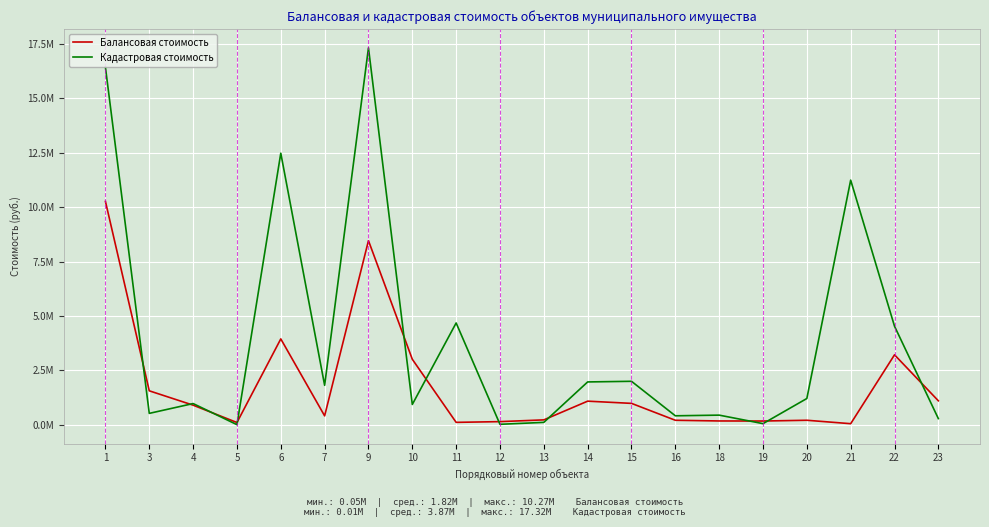

Does the chart display data point markers on the line(s)?

No